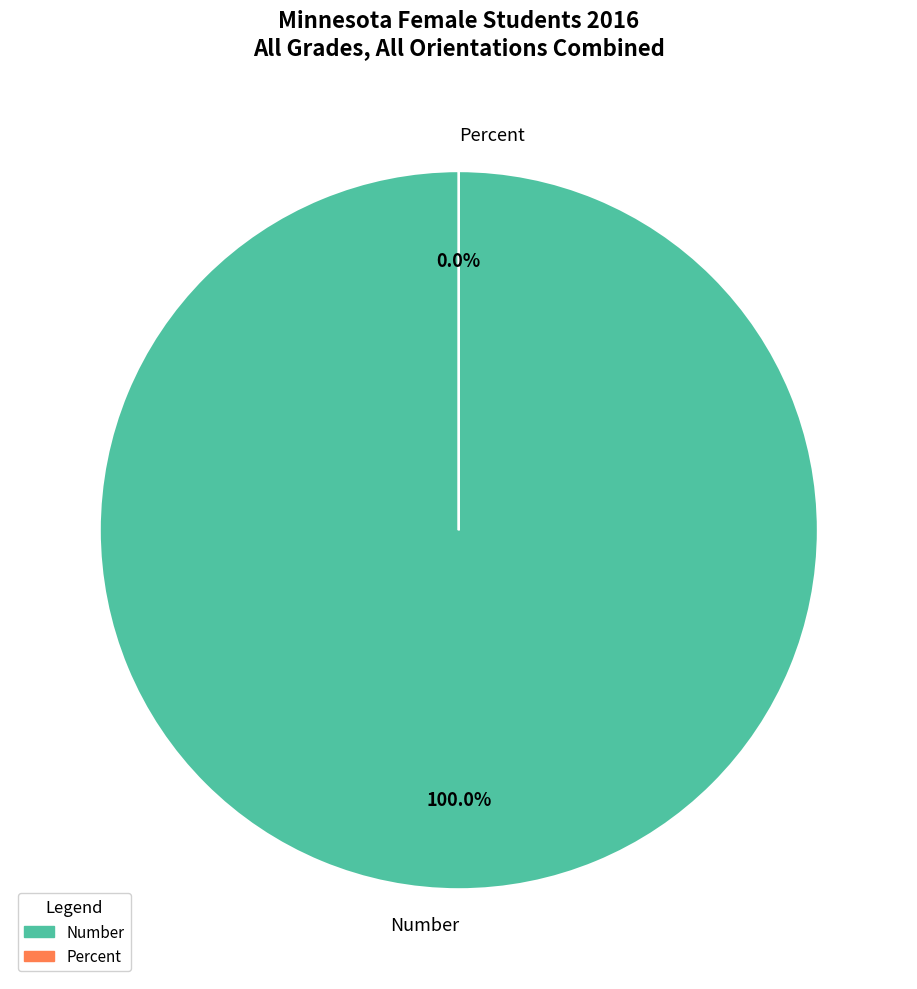

Is the sum of Number and Percent greater than half?

Yes